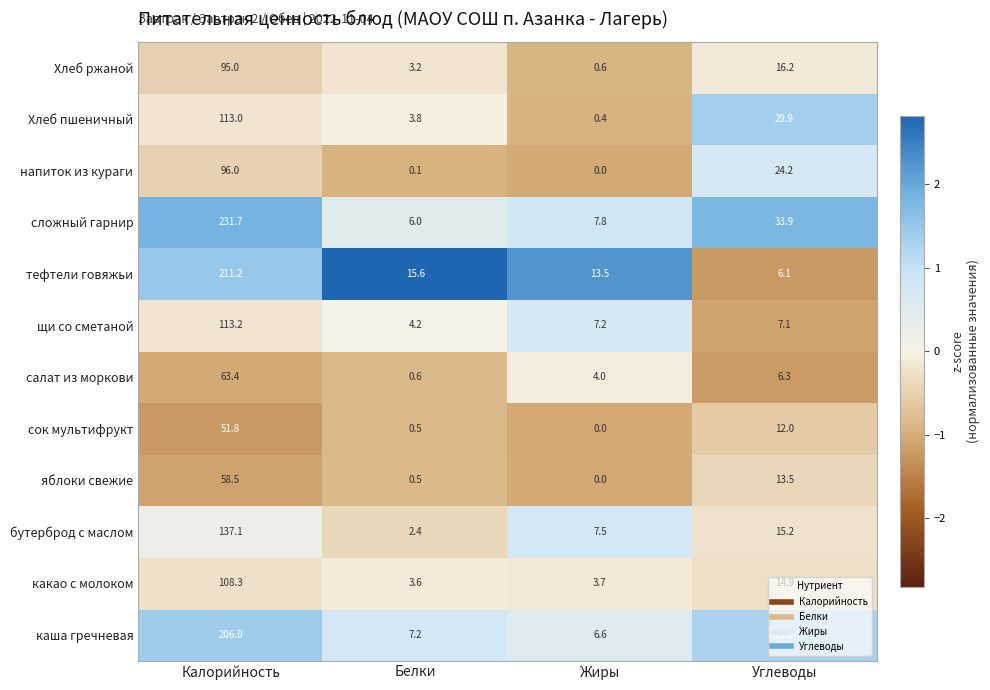

Count the number of data series in this chart.

12